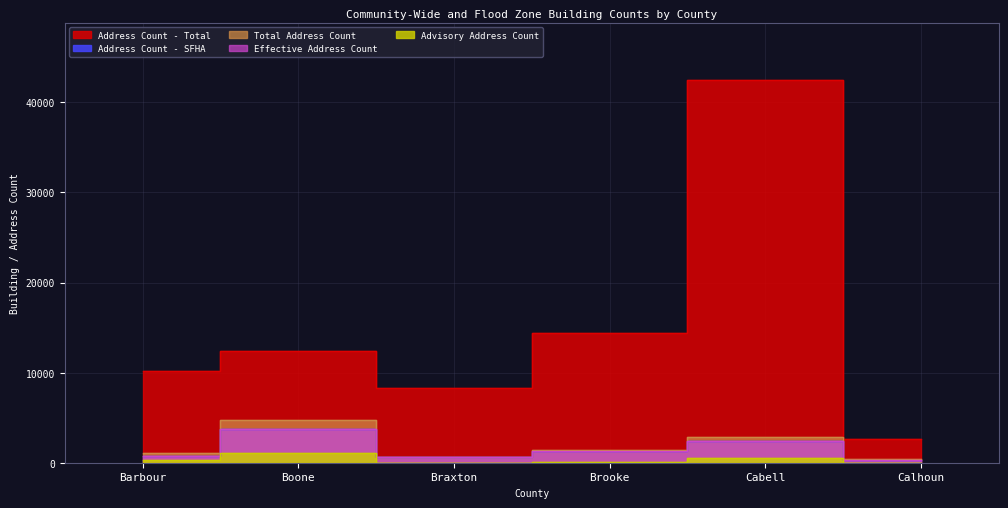

What are all the series names shown in the legend?

Address Count - Total, Address Count - SFHA, Total Address Count, Effective Address Count, Advisory Address Count